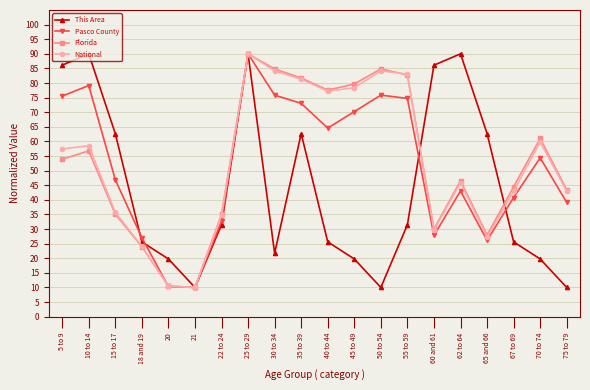

What position from the right is 55 to 59?

7